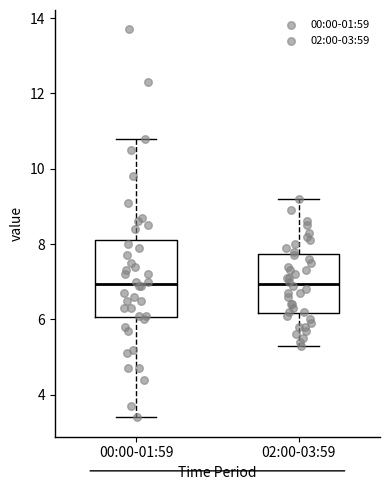

Reading left to right, transcribe this box plot: for each box, give where its median line is, the range the box spans, and where its two whiskers end, as read against the y-axis. The values are not printed on the chart, so give them approximately, as read against the axis.

00:00-01:59: median 7.0, box 6.0 to 8.2, whiskers 3.4 to 10.8
02:00-03:59: median 7.0, box 6.2 to 7.8, whiskers 5.4 to 9.2